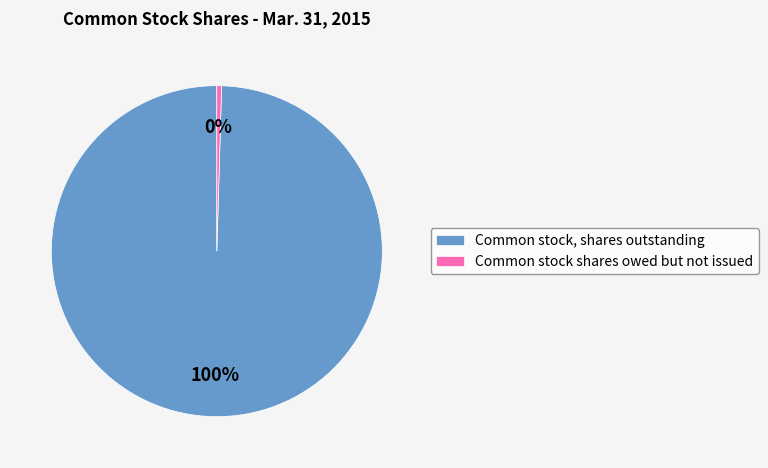

Approximately how many times larger is the value at Common stock, shares outstanding compared to Common stock shares owed but not issued?

217.2